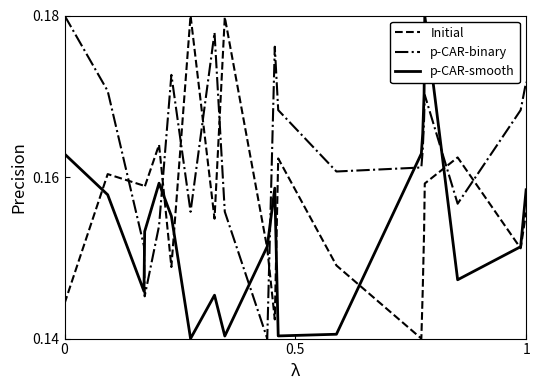

How many times do p-CAR-binary and p-CAR-smooth cross each other?

6